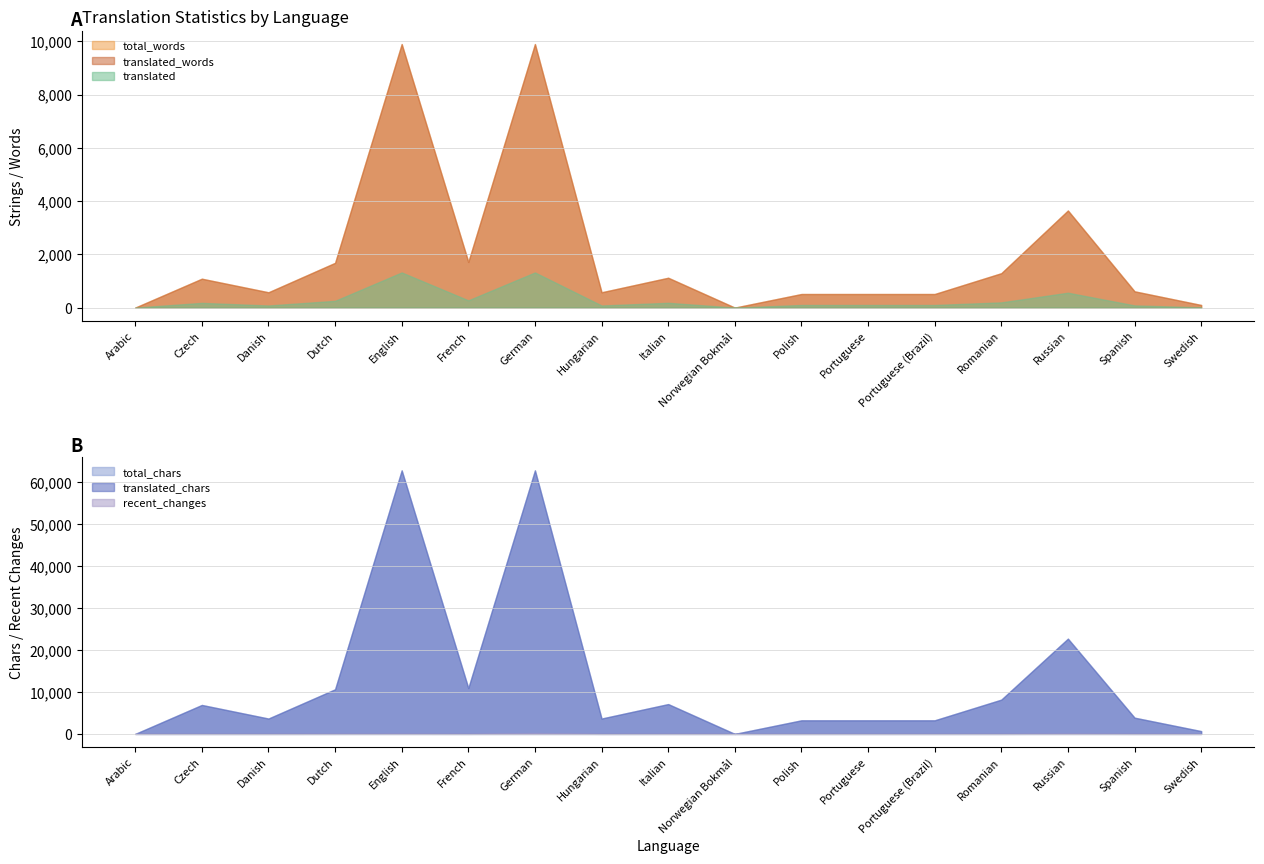

Between German and Swedish, which series saw the biggest shift?

total_chars